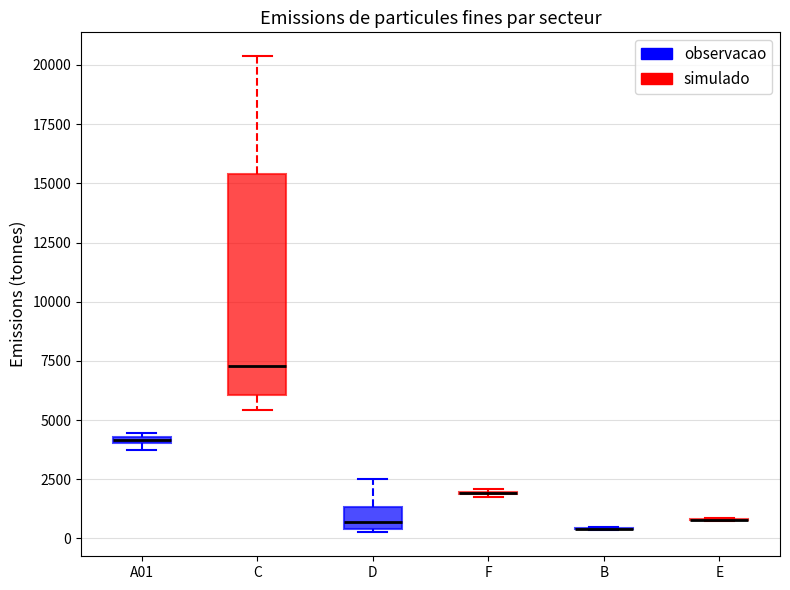

Which box is the tallest, from its lower edge to its upper edge?

C